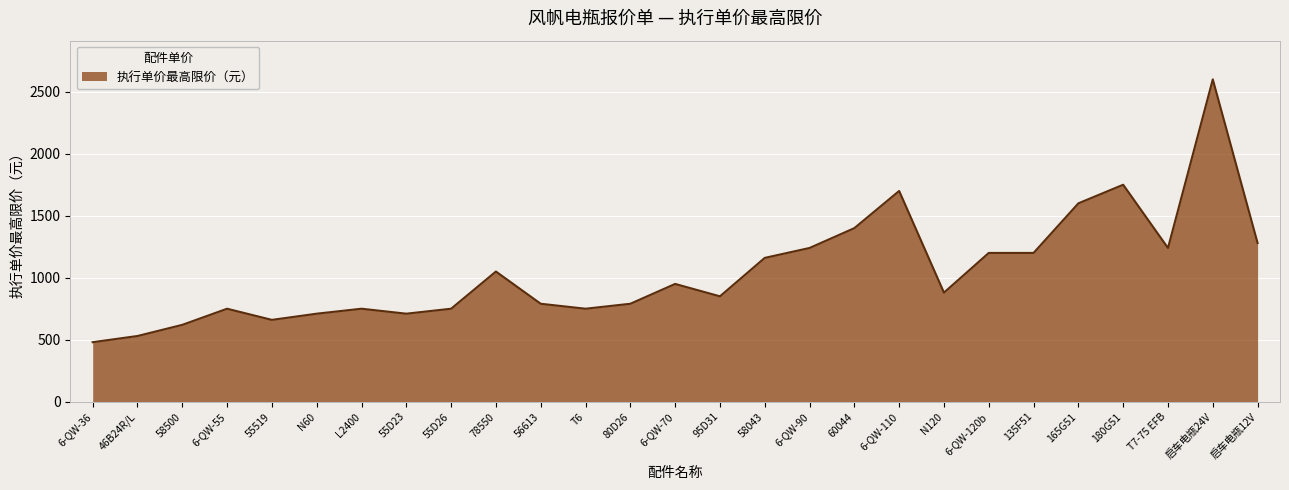

Where is the data nearest to the value 1540?

165G51